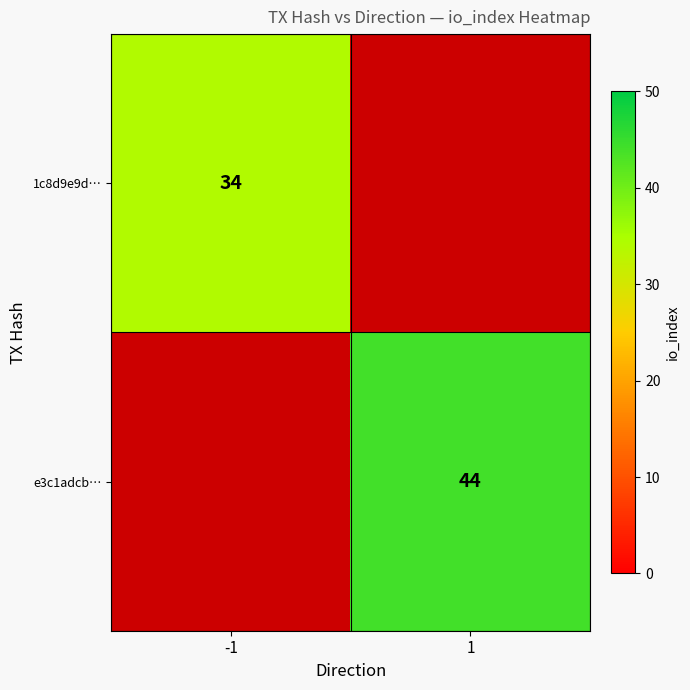

Which has a higher value, -1 or 1?

1